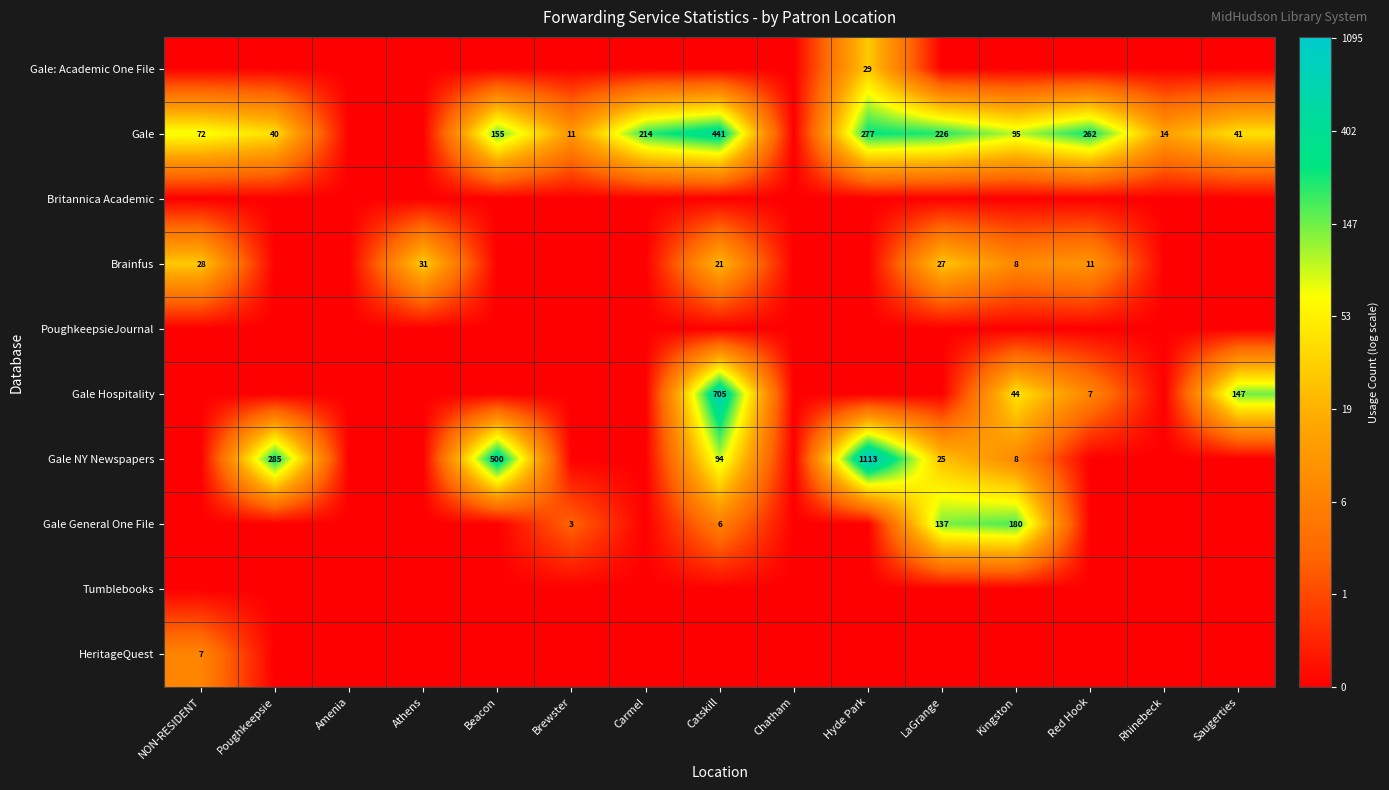

True or false: Gale has a value of 19 at Brewster.

False